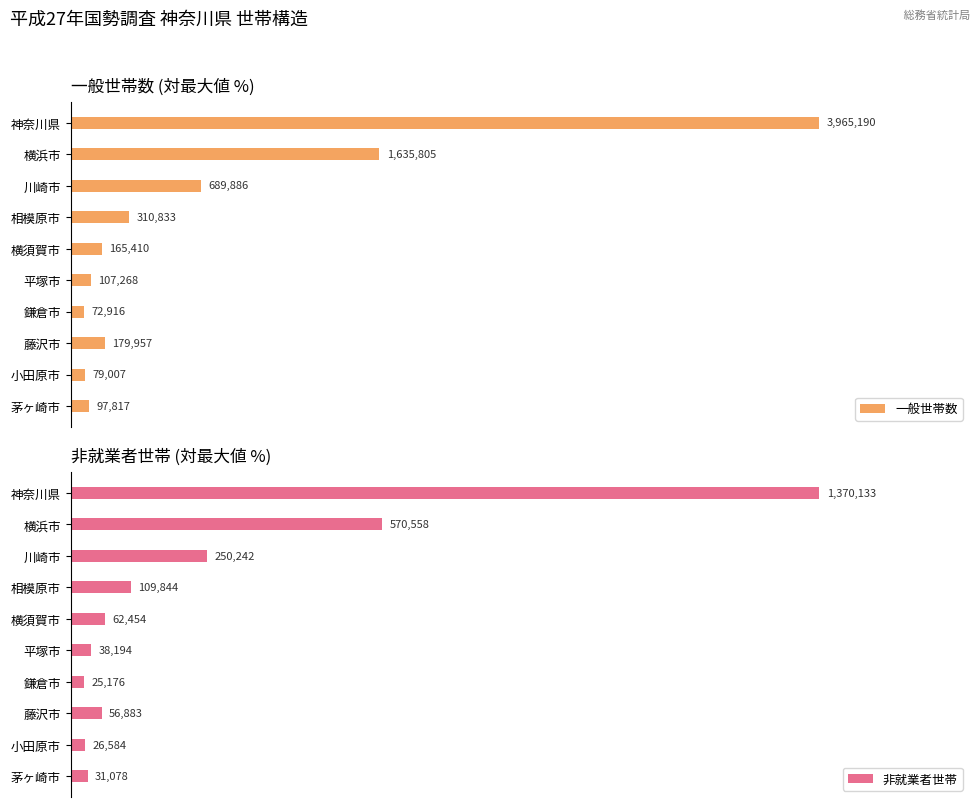

What are all the series names shown in the legend?

一般世帯数, 非就業者世帯